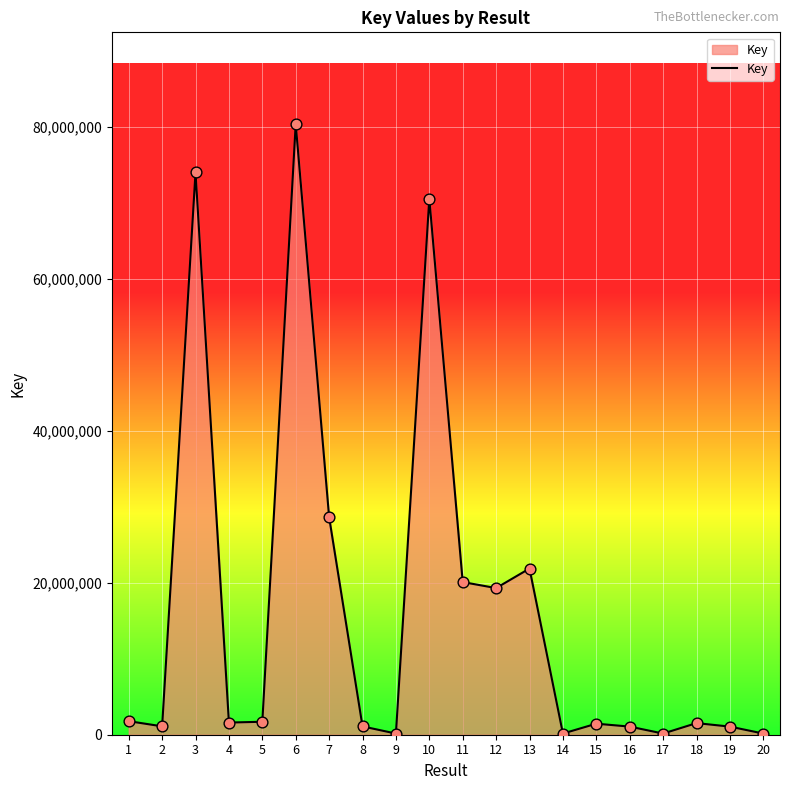

Between 6 and 15, which is larger?

6